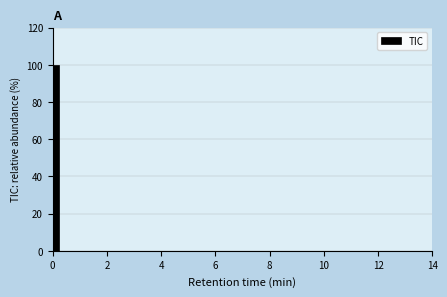

Around what value on the x-axis is the tallest bar? Give the approximate position of its centre, as read against the axis.

0.2